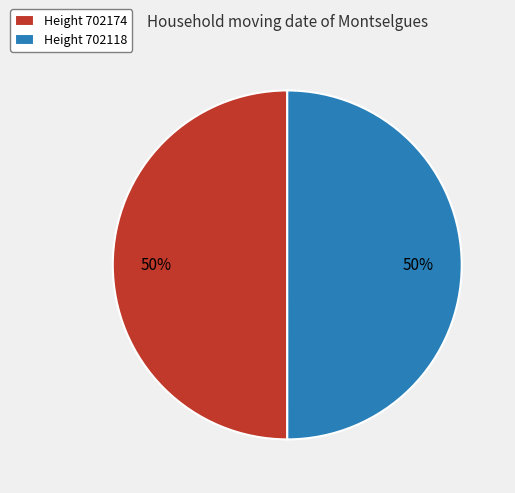

How many segments does this pie chart have?

2